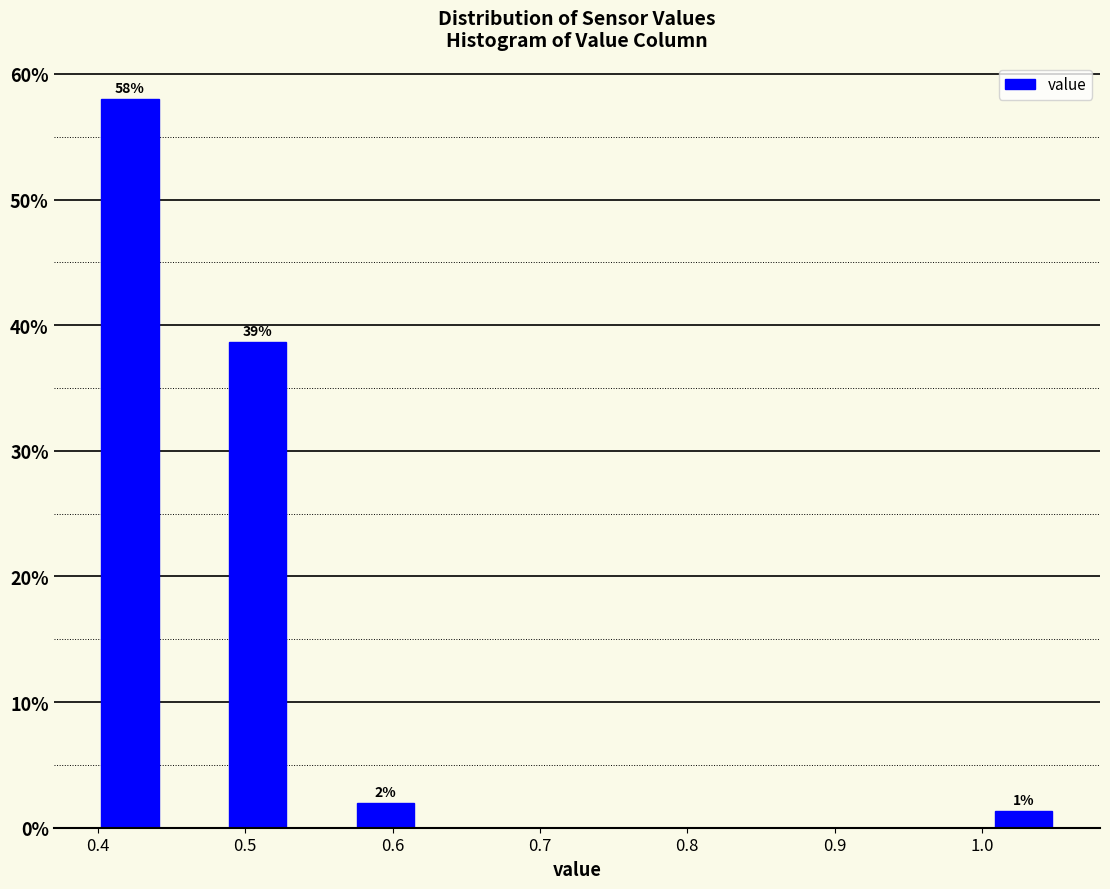

Over which range of the x-axis is the bar tallest?

0.40 to 0.44